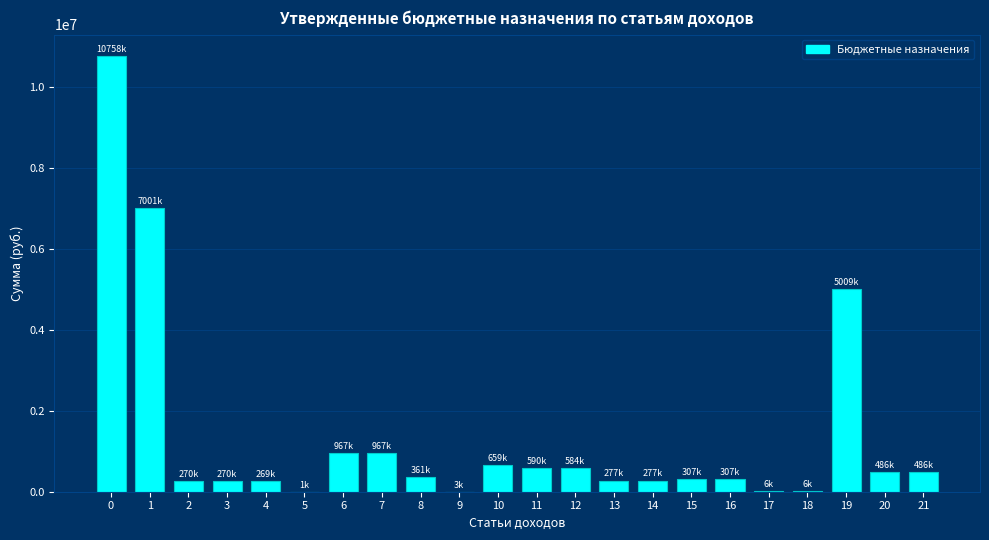

Is it true that the value at 14 is 277000?

True